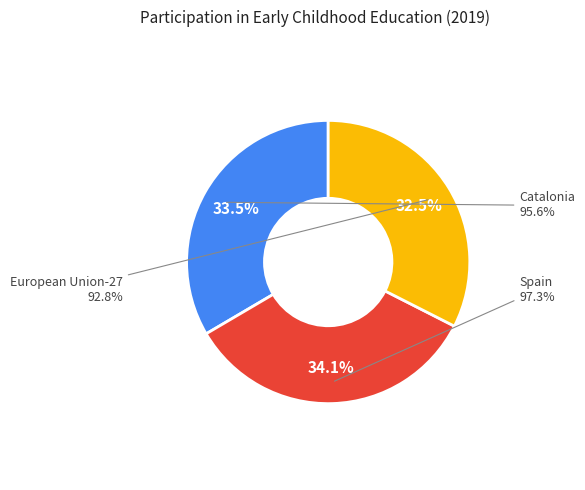

How many segments does this pie chart have?

3